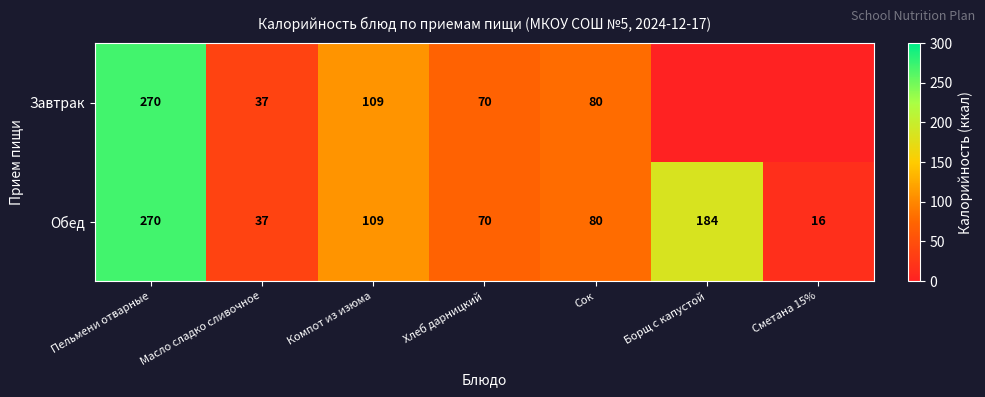

What is the average value of the Обед series?

109